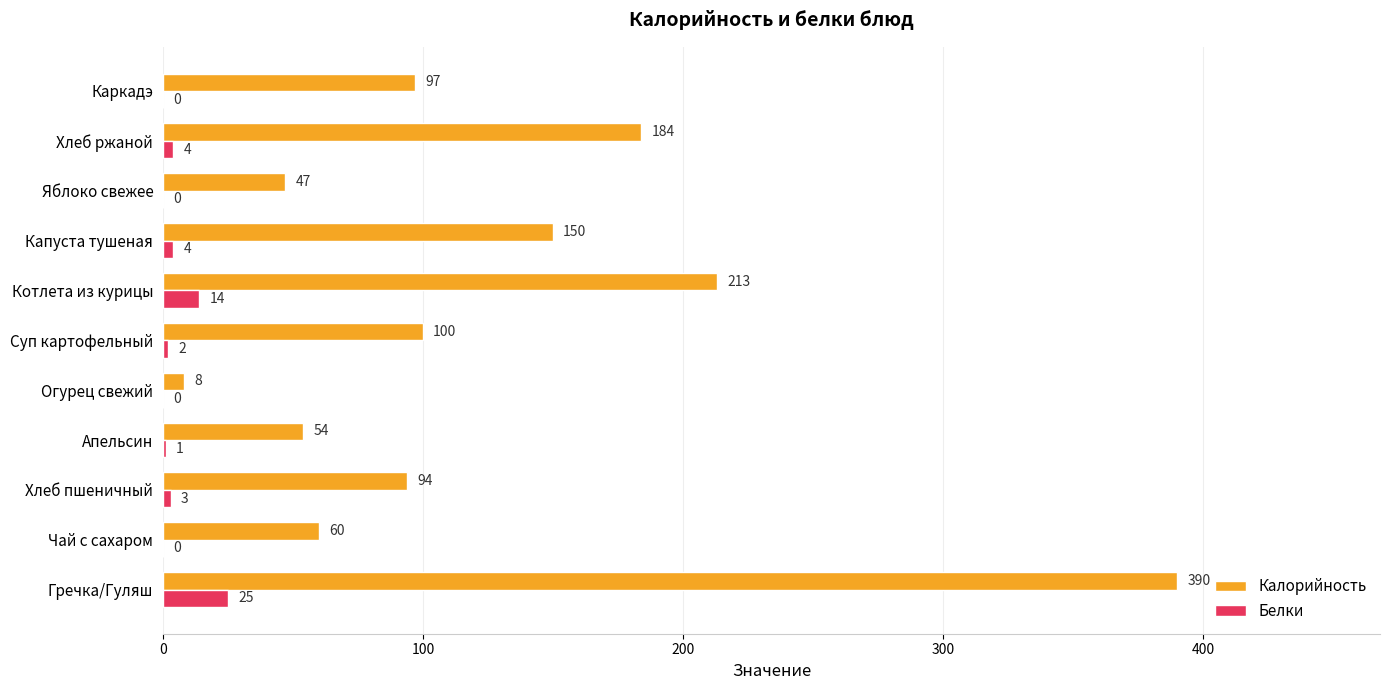

Is the value of Белки at Гречка/Гуляш greater than the value of Калорийность at Чай с сахаром?

No